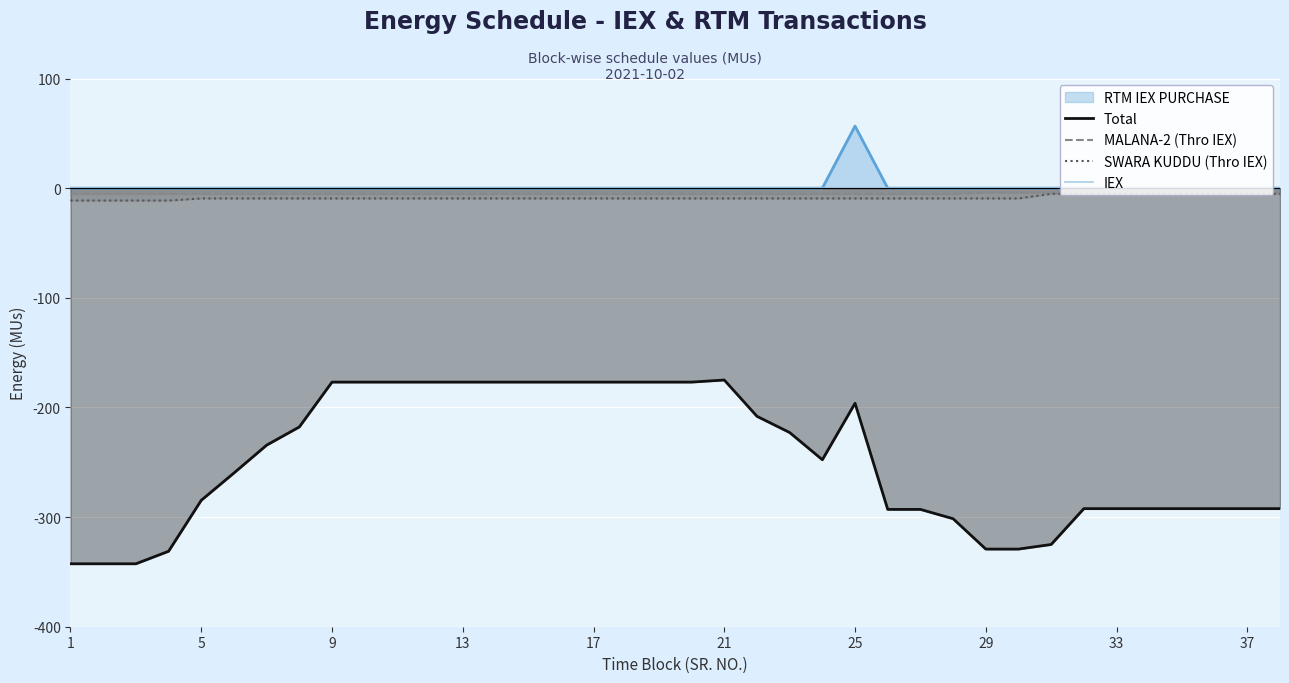

What value does the MALANA-2 (Thro IEX) series have at 29?

-4.0